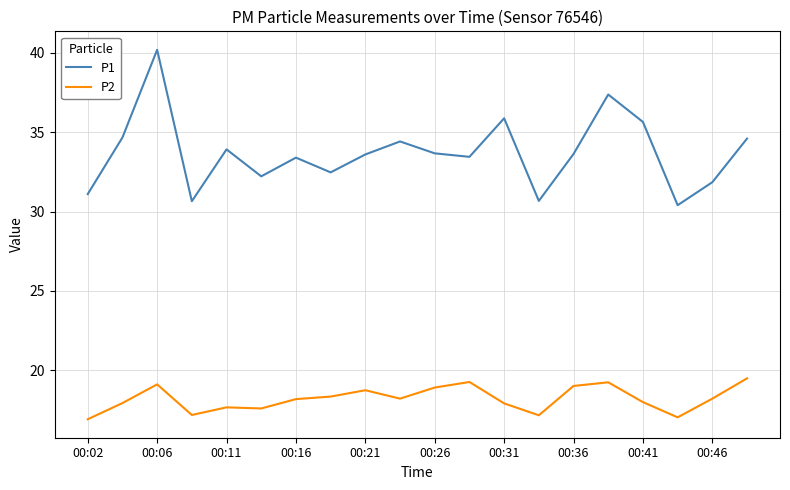

What is the sum of all P1 values?

673.8